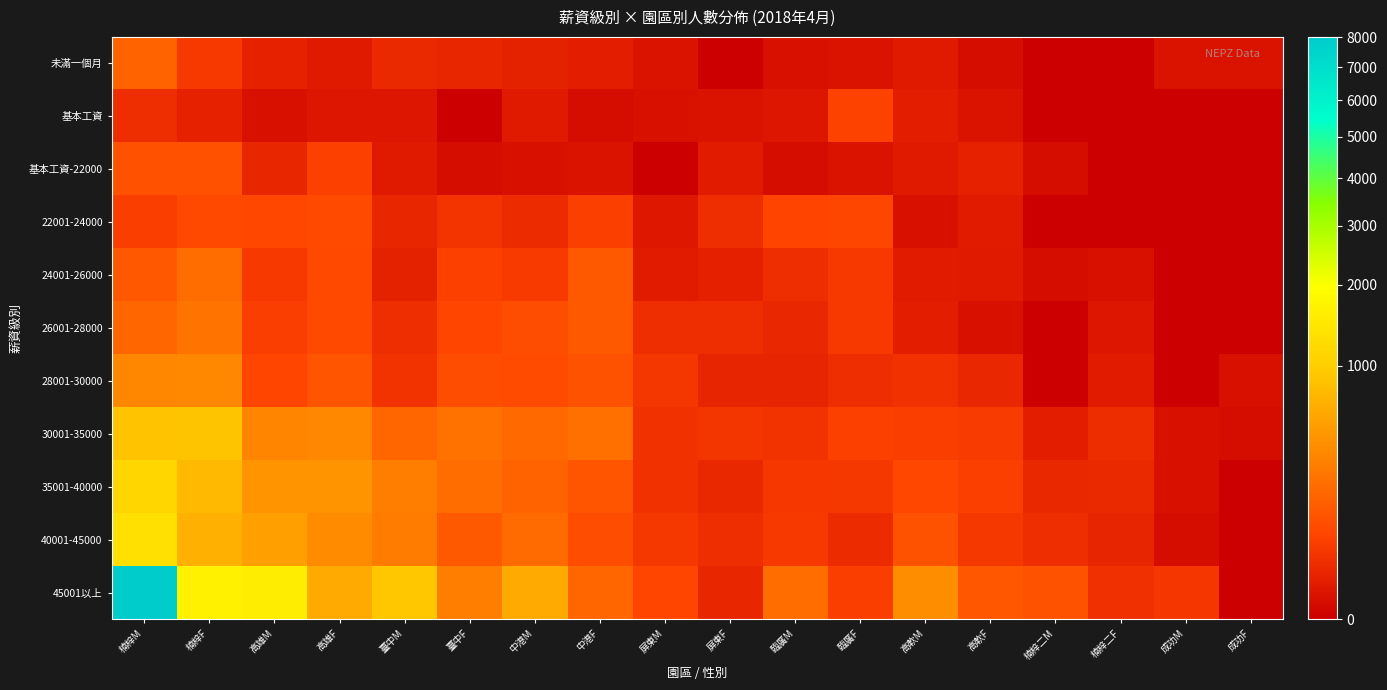

Which series has the largest range (max minus min)?

45001以上